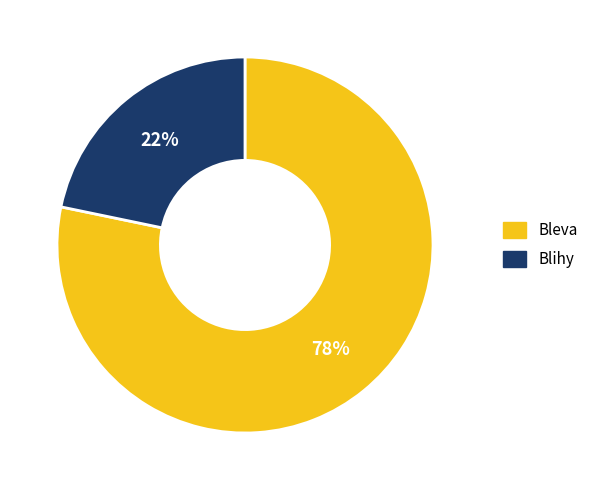

True or false: Bleva accounts for 78% of the total.

True